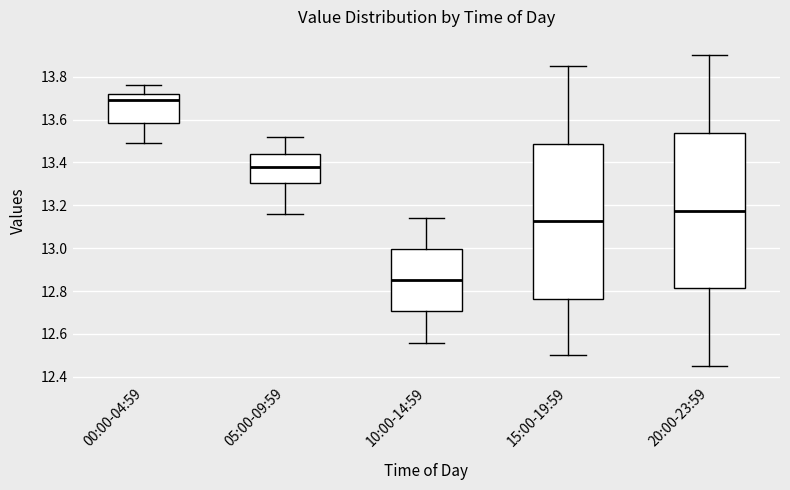

Reading left to right, transcribe this box plot: for each box, give where its median line is, the range the box spans, and where its two whiskers end, as read against the y-axis. The values are not printed on the chart, so give them approximately, as read against the axis.

00:00-04:59: median 13.70, box 13.58 to 13.72, whiskers 13.50 to 13.76
05:00-09:59: median 13.38, box 13.30 to 13.44, whiskers 13.16 to 13.52
10:00-14:59: median 12.86, box 12.70 to 13.00, whiskers 12.56 to 13.14
15:00-19:59: median 13.12, box 12.76 to 13.48, whiskers 12.50 to 13.86
20:00-23:59: median 13.18, box 12.82 to 13.54, whiskers 12.46 to 13.90